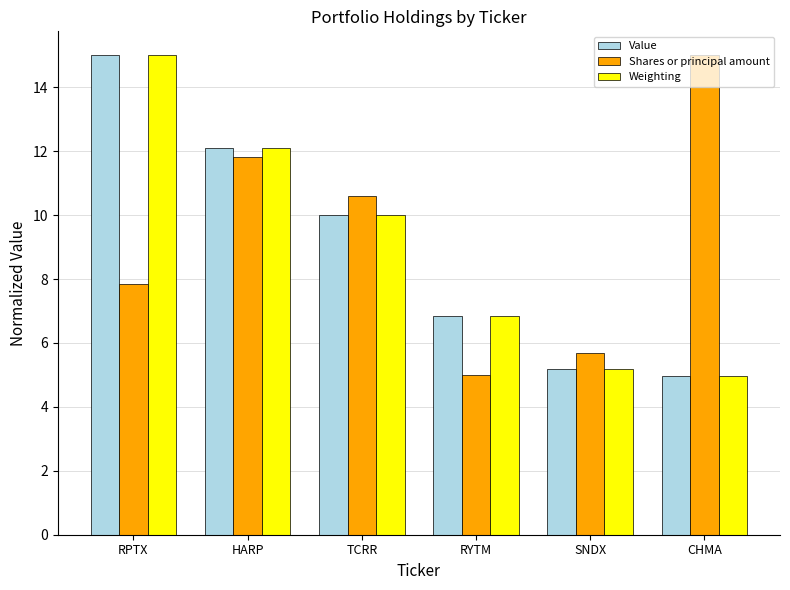

Does the chart contain any negative values?

No